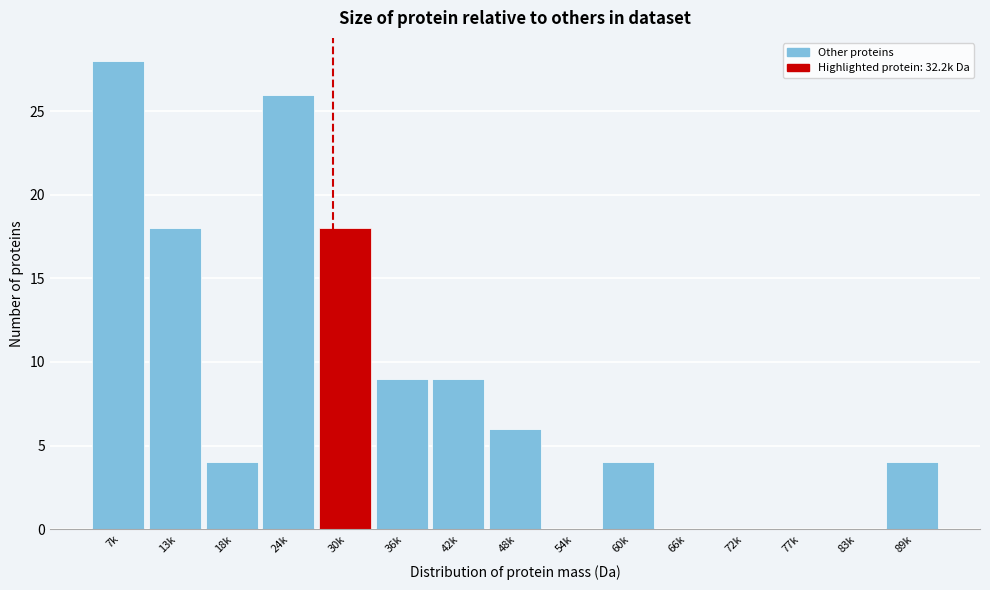

The value at 83k is 0. True or false?

True